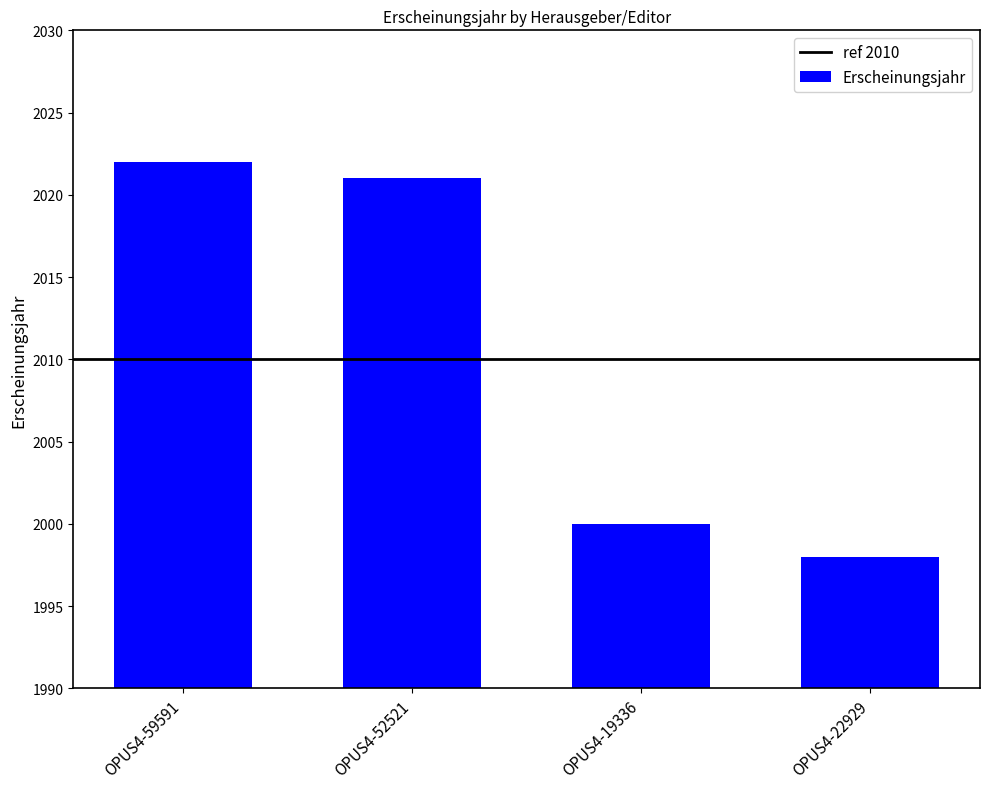

What is the difference between the second highest and second lowest values?

21